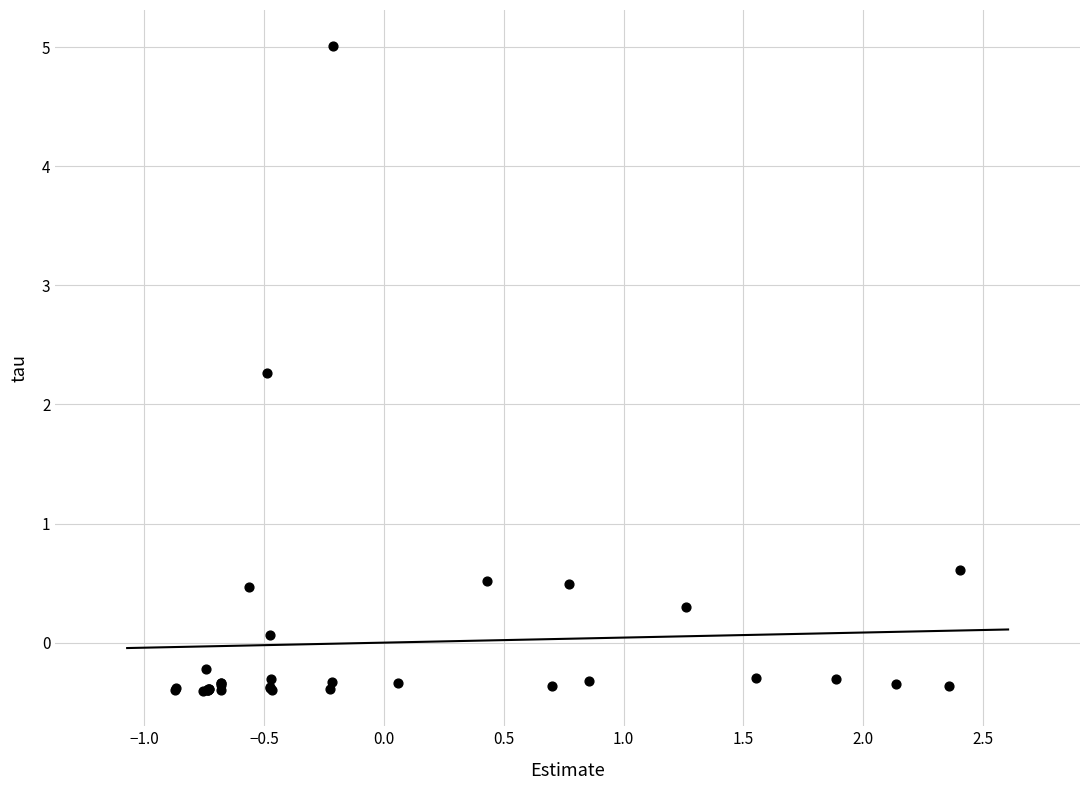

What Y value in the scatter plot is closest to 2?

2.3